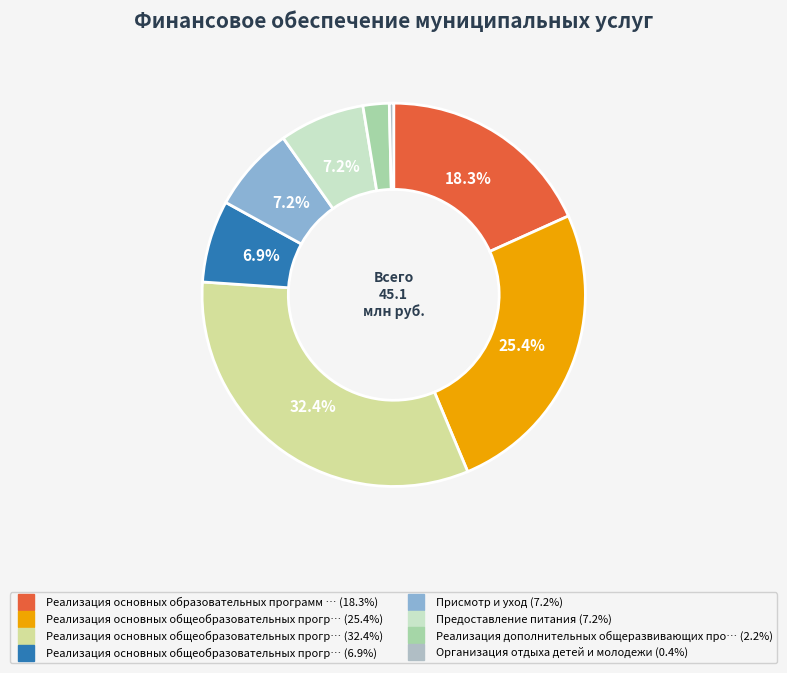

How many segments does this pie chart have?

8